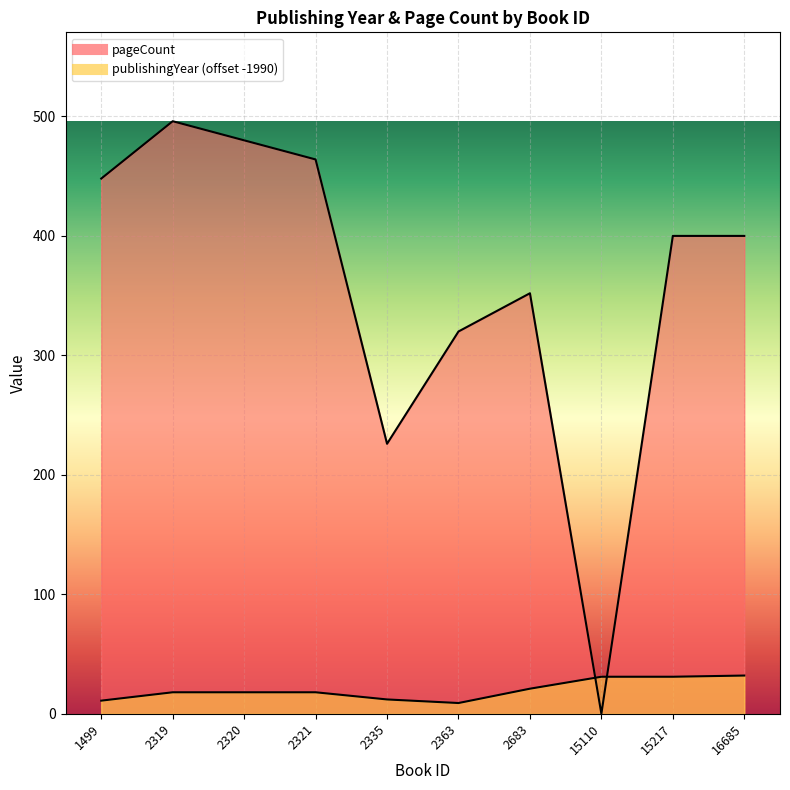

At which category is the sum across all series the highest?

2319